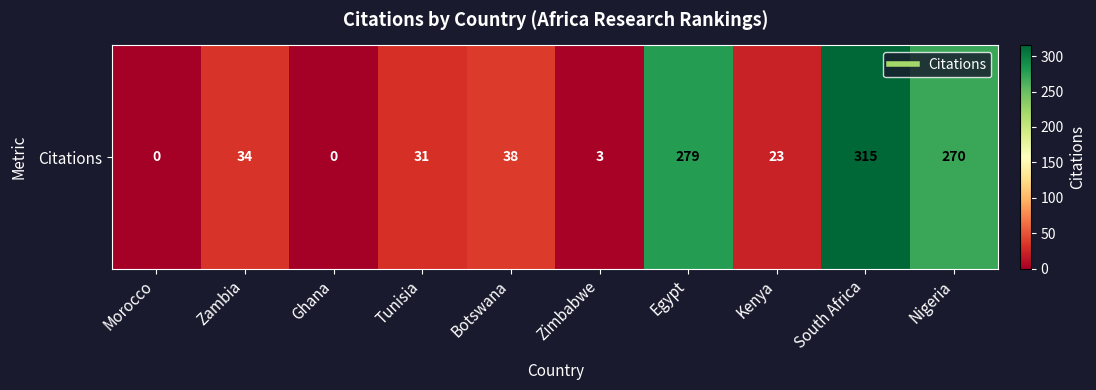

Reading left to right, list all the values displayed in this chart.

Morocco=0	Zambia=34	Ghana=0	Tunisia=31	Botswana=38	Zimbabwe=3	Egypt=279	Kenya=23	South Africa=315	Nigeria=270